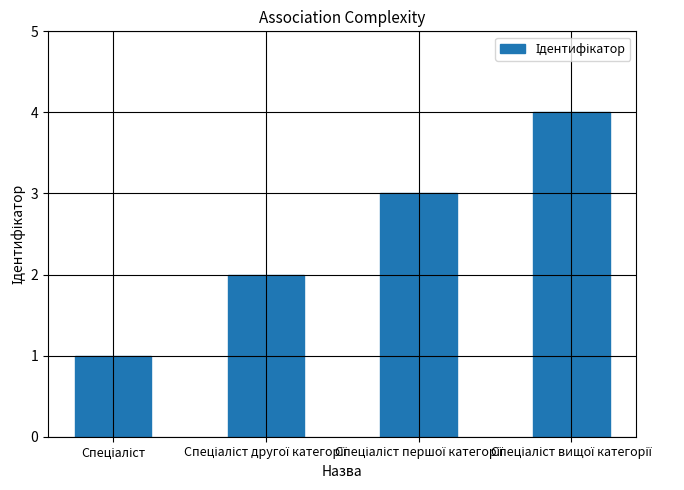

What is the difference between the maximum and minimum values?

3